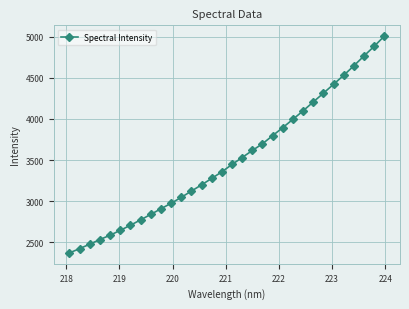

How many lines are shown in the chart?

1